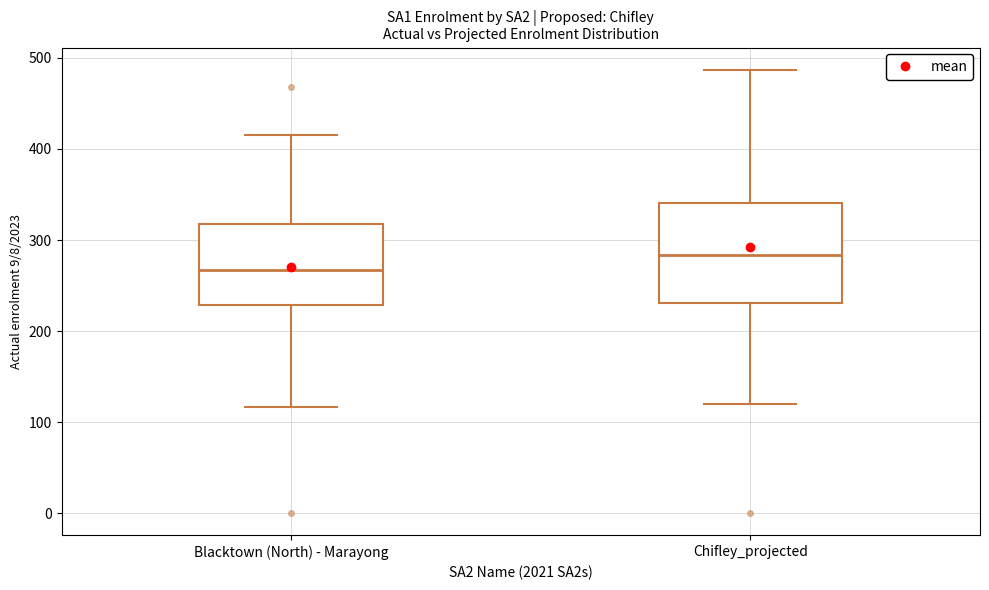

Reading left to right, read every box against the y-axis: the position of its median line, the range the box covers, and the ends of its whiskers. The values are not printed on the chart, so give them approximately, as read against the axis.

Blacktown (North) - Marayong: median 270, box 230 to 320, whiskers 120 to 420
Chifley_projected: median 280, box 230 to 340, whiskers 120 to 490